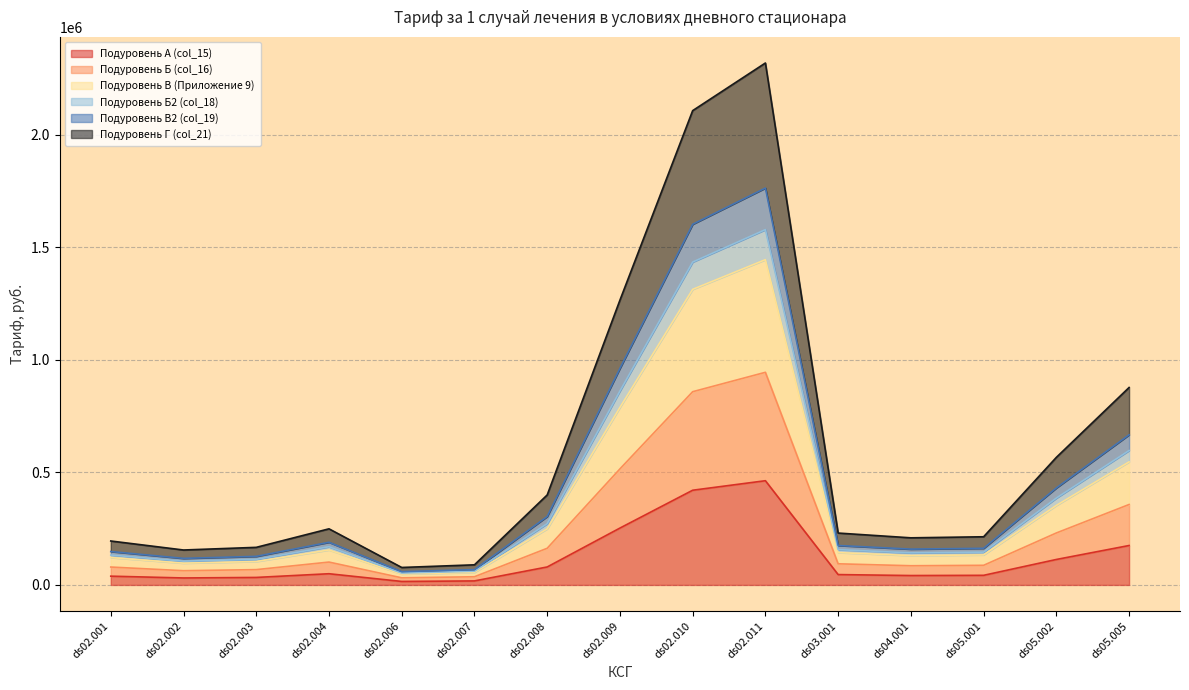

The value of Подуровень Б2 (col_18) at ds02.002 is 105613.4. True or false?

True